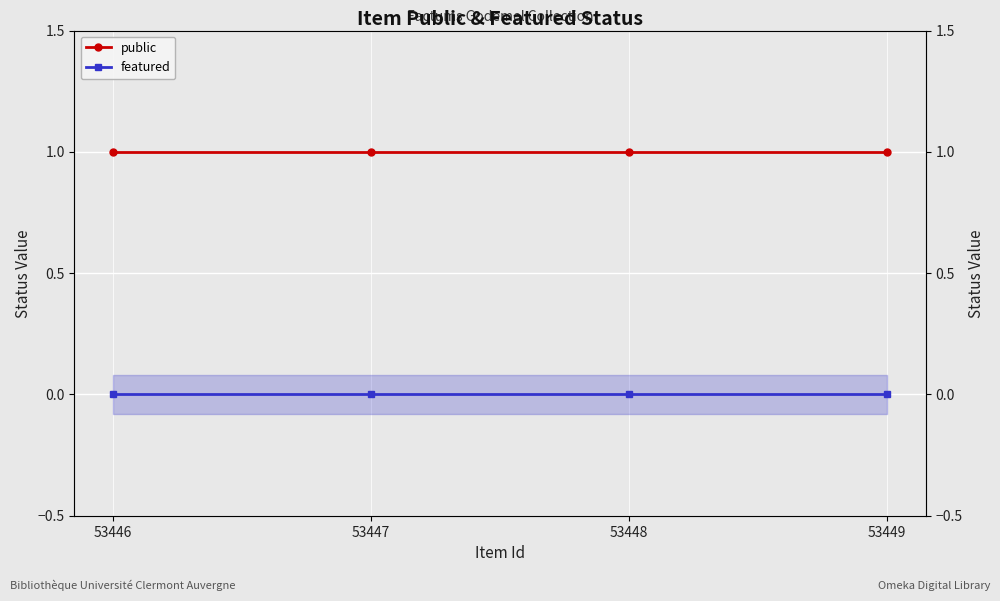

What are all the series names shown in the legend?

public, featured